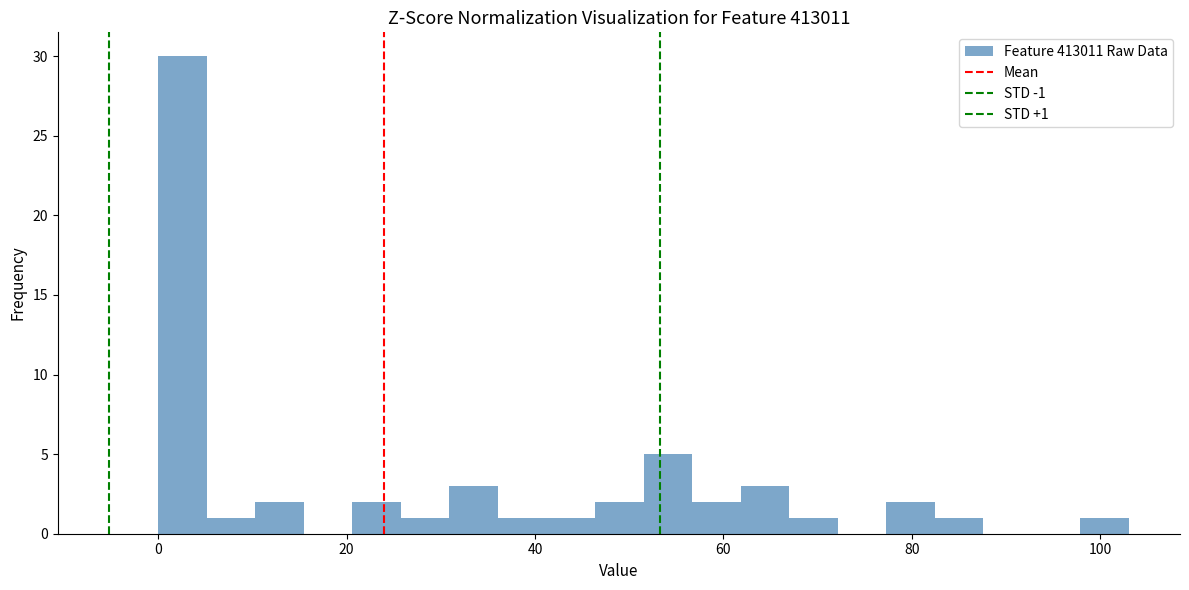

Read against the x-axis, roughly where is the centre of the tallest bar?

2